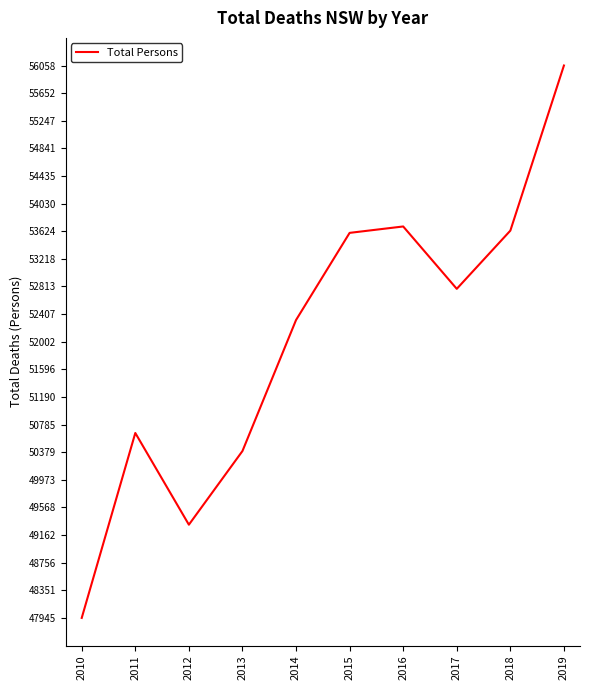

At which label is the value closest to 52001?

2014